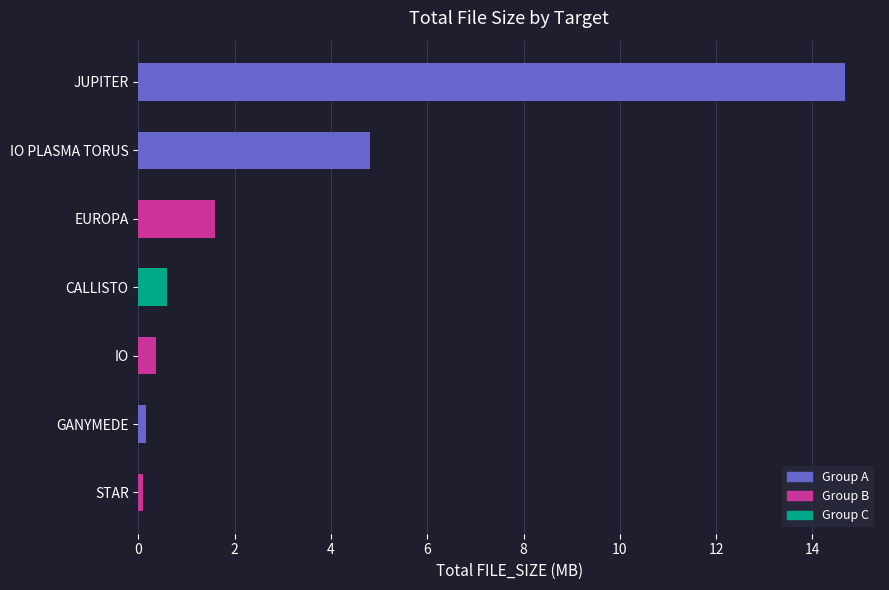

The chart shows a value of 4.8 at IO PLASMA TORUS. True or false?

True